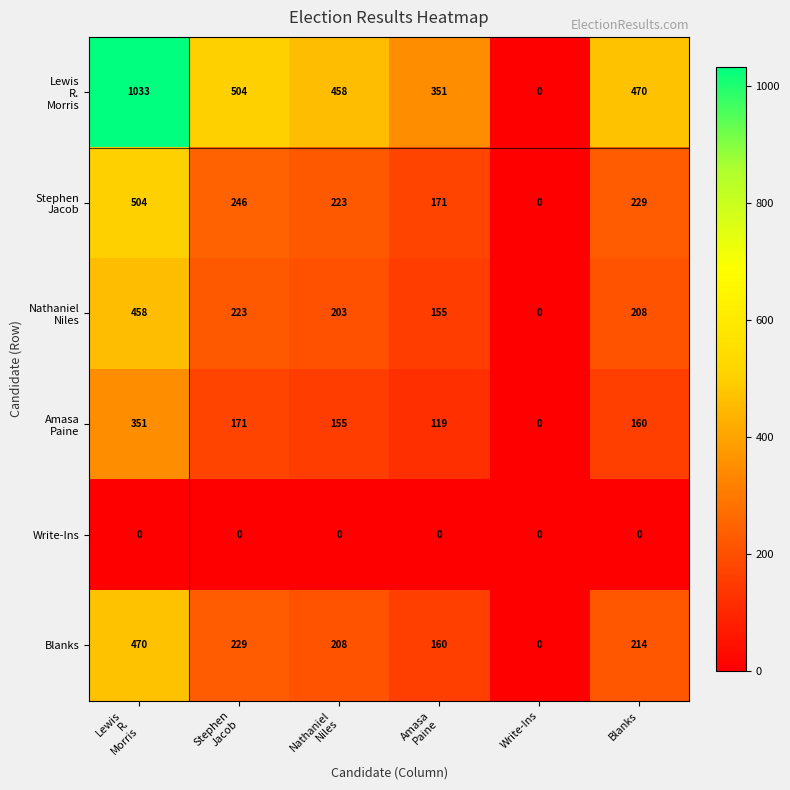

What is the greatest value displayed?

1033